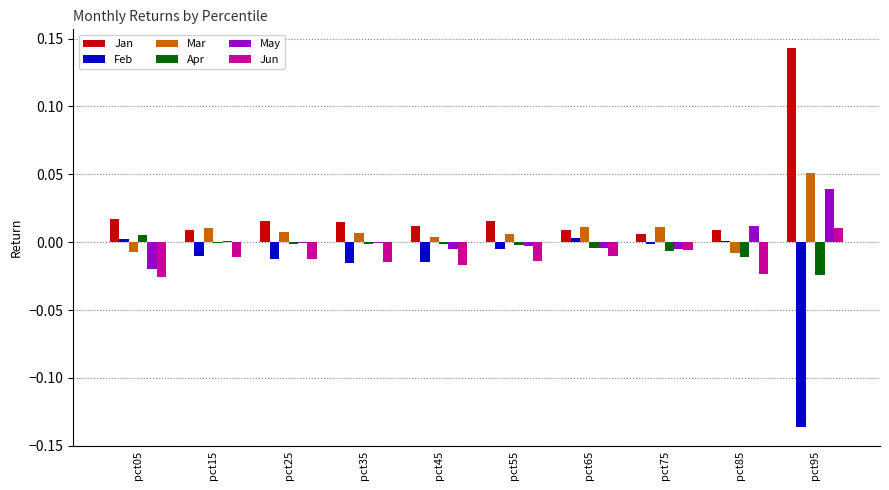

Is it true that May equals -0.0 at pct05?

True